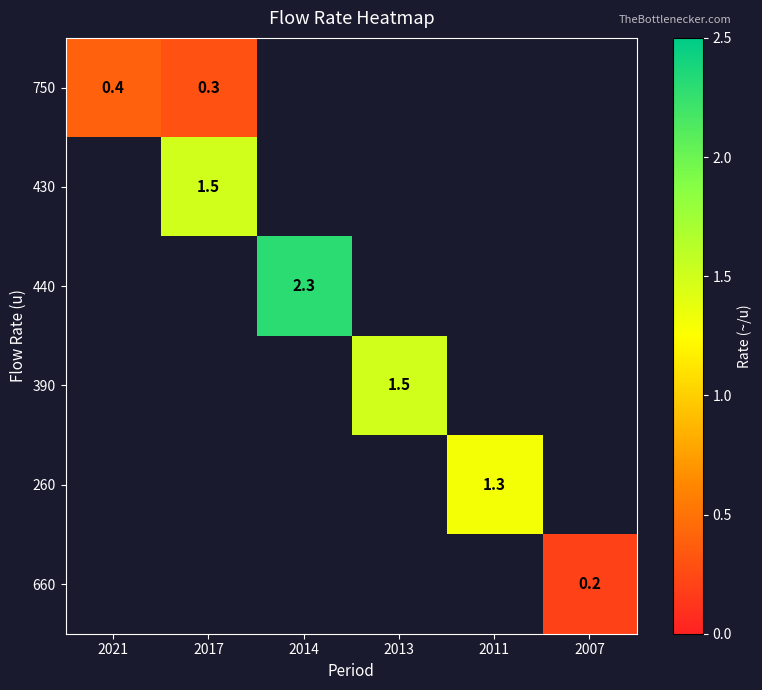

The value of 440 at 2014 is 1.1. True or false?

False